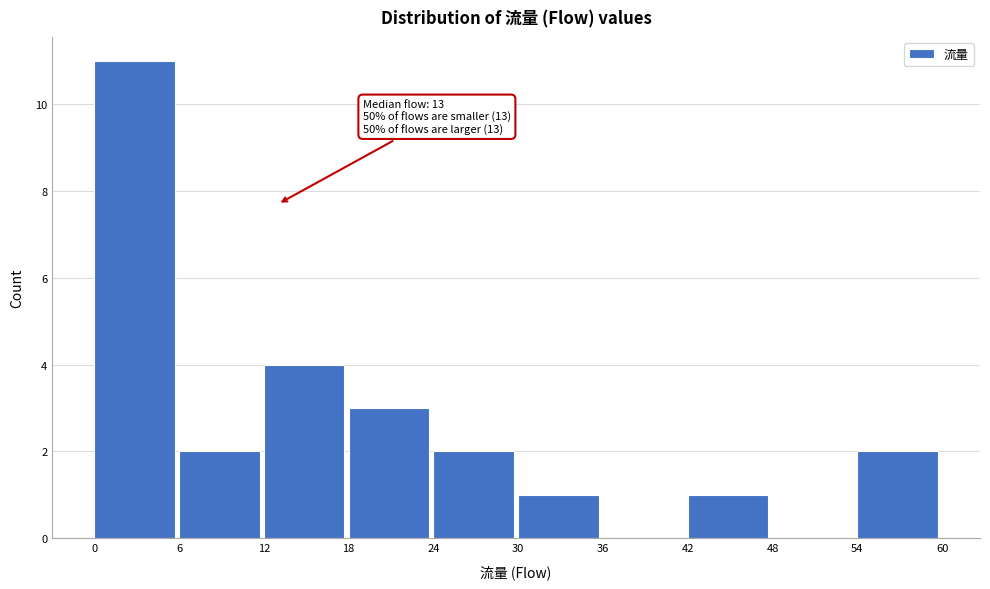

Over which range of the x-axis is the bar tallest?

0 to 6